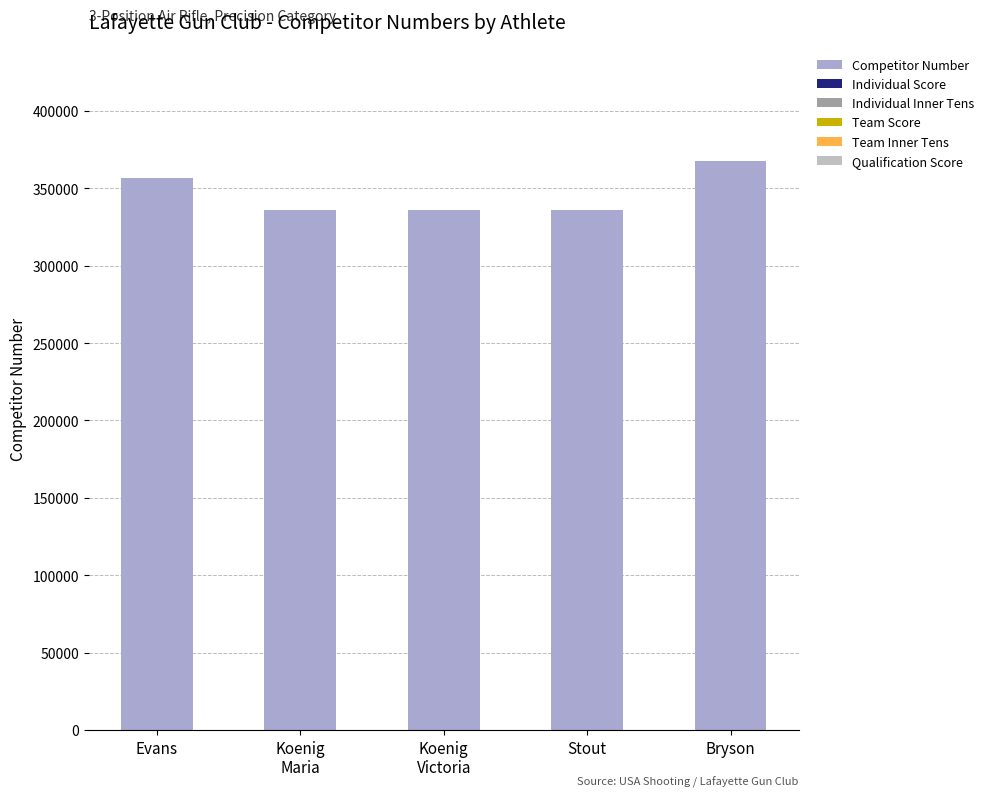

Reading left to right, transcribe all the data shown in this chart.

Competitor Number: 356924	335760	335759	335809	367577
Individual Score: 0	0	0	0	0
Individual Inner Tens: 0	0	0	0	0
Team Score: 0	0	0	0	0
Team Inner Tens: 0	0	0	0	0
Qualification Score: 0	0	0	0	0